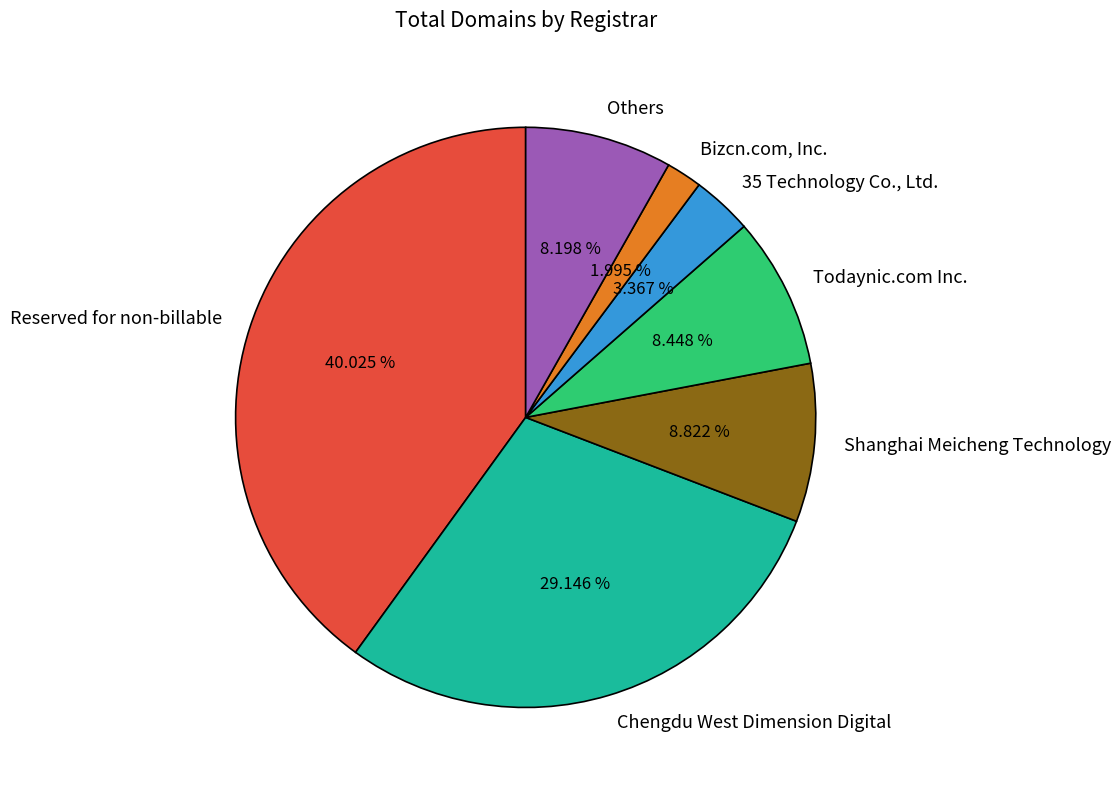

Which category has the biggest portion of the pie?

Reserved for non-billable